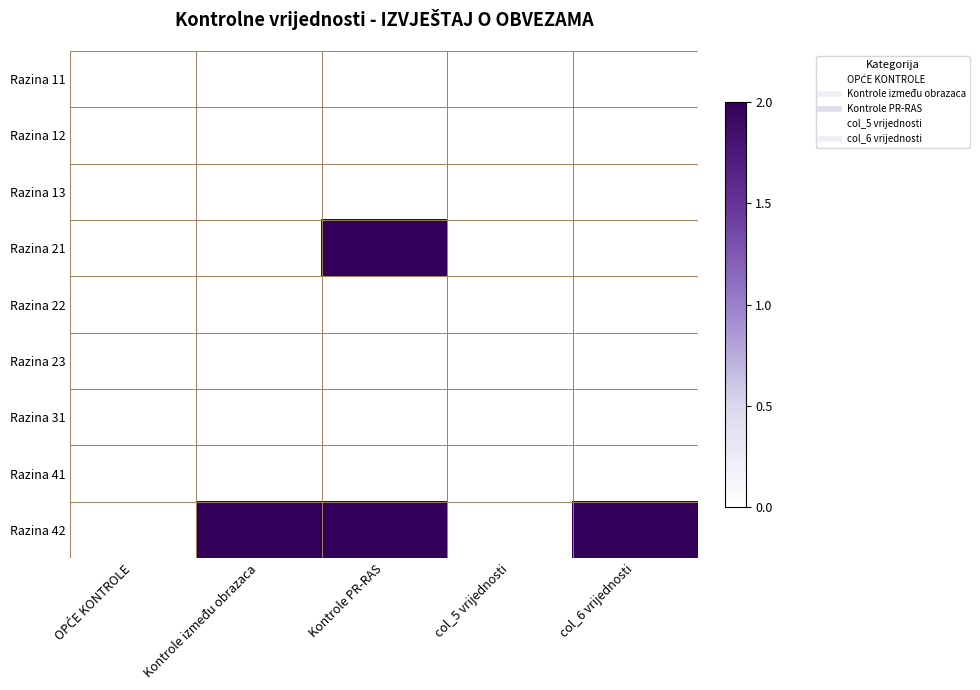

What is the greatest value displayed?

1